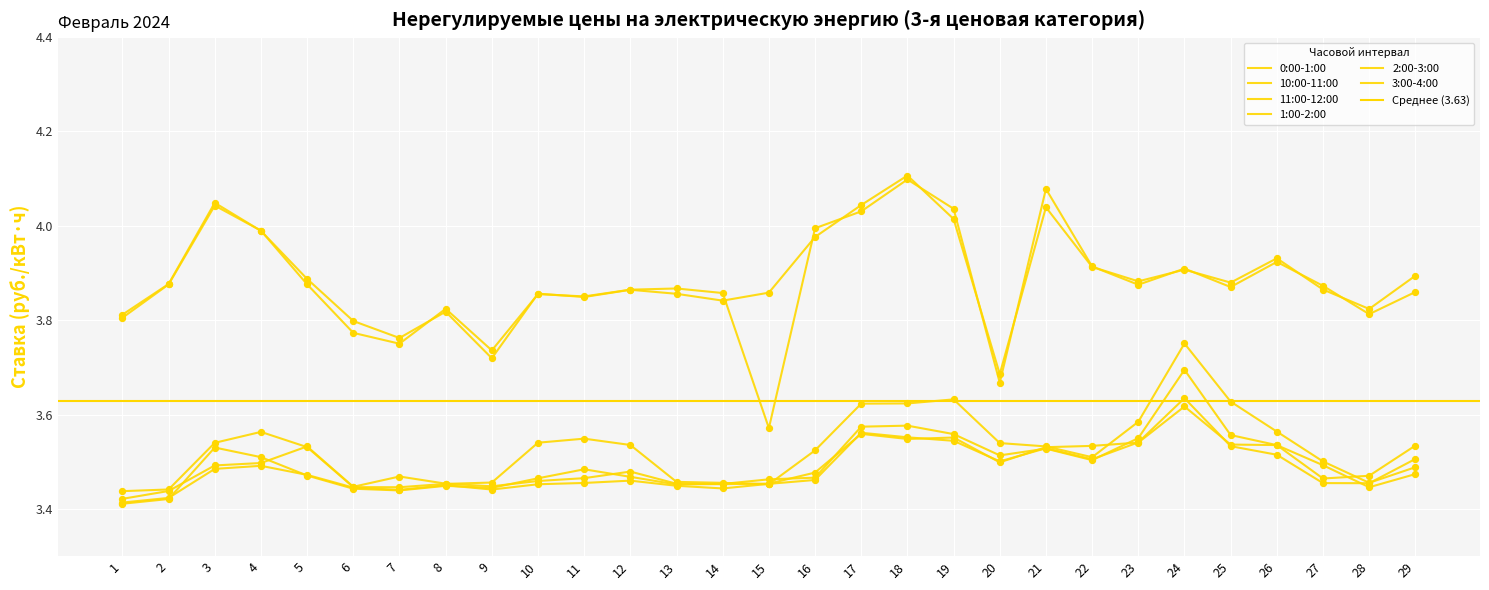

Which series contains the highest Y value?

10:00-11:00